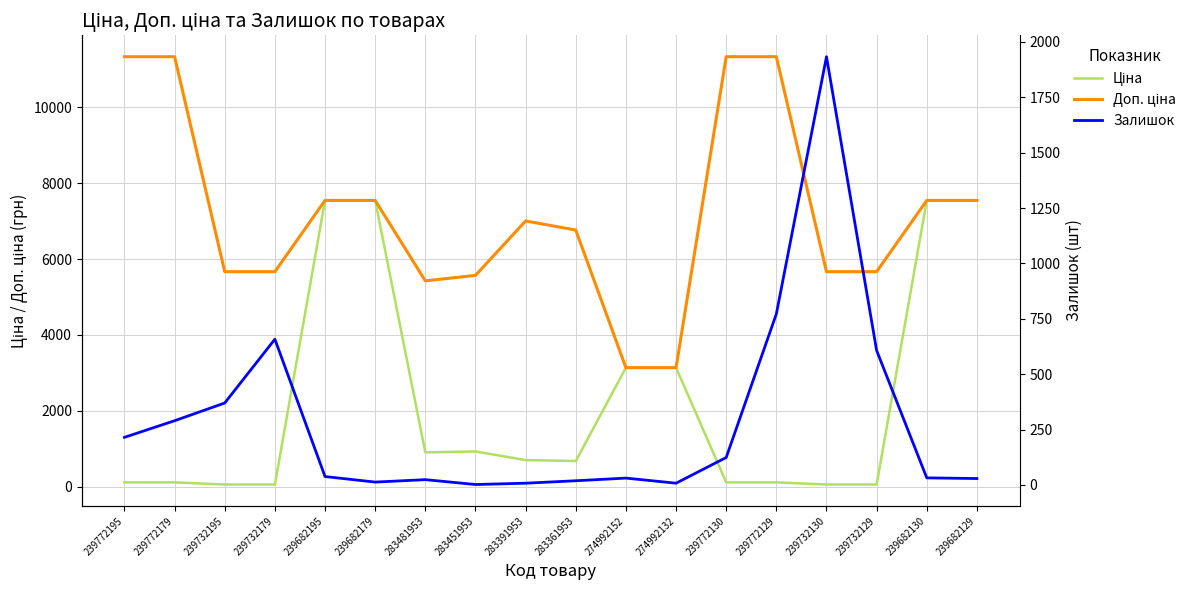

Reading right to left, transcribe all the data shown in this chart.

Ціна: 7545.9	7545.9	56.7	56.7	113.3	113.3	3136.8	3136.8	676.4	700.4	928.3	904.3	7545.9	7545.9	56.7	56.7	113.3	113.3
Доп. ціна: 7545.9	7545.9	5667.0	5667.0	11334.0	11334.0	3137.0	3137.0	6764.4	7004.3	5569.9	5425.9	7545.9	7545.9	5667.0	5667.0	11334.0	11334.0
Залишок: 29.0	32.0	607.0	1933.0	772.0	124.0	8.0	31.0	19.0	8.0	2.0	24.0	13.0	38.0	658.0	370.0	290.0	215.0